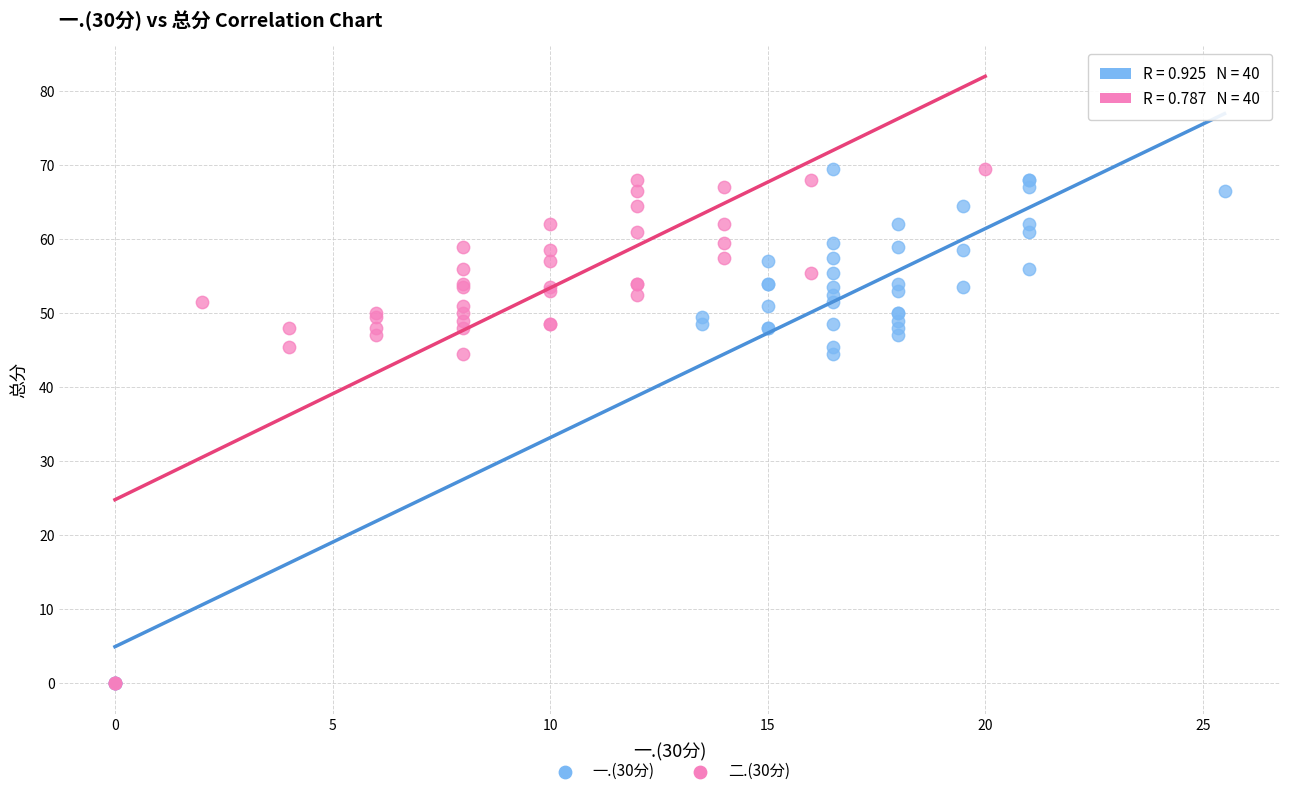

What are all the series names shown in the legend?

一.(30分), 二.(30分)